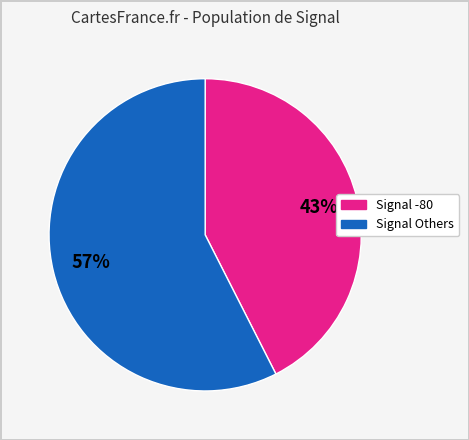

Is there a majority slice in this chart?

Yes